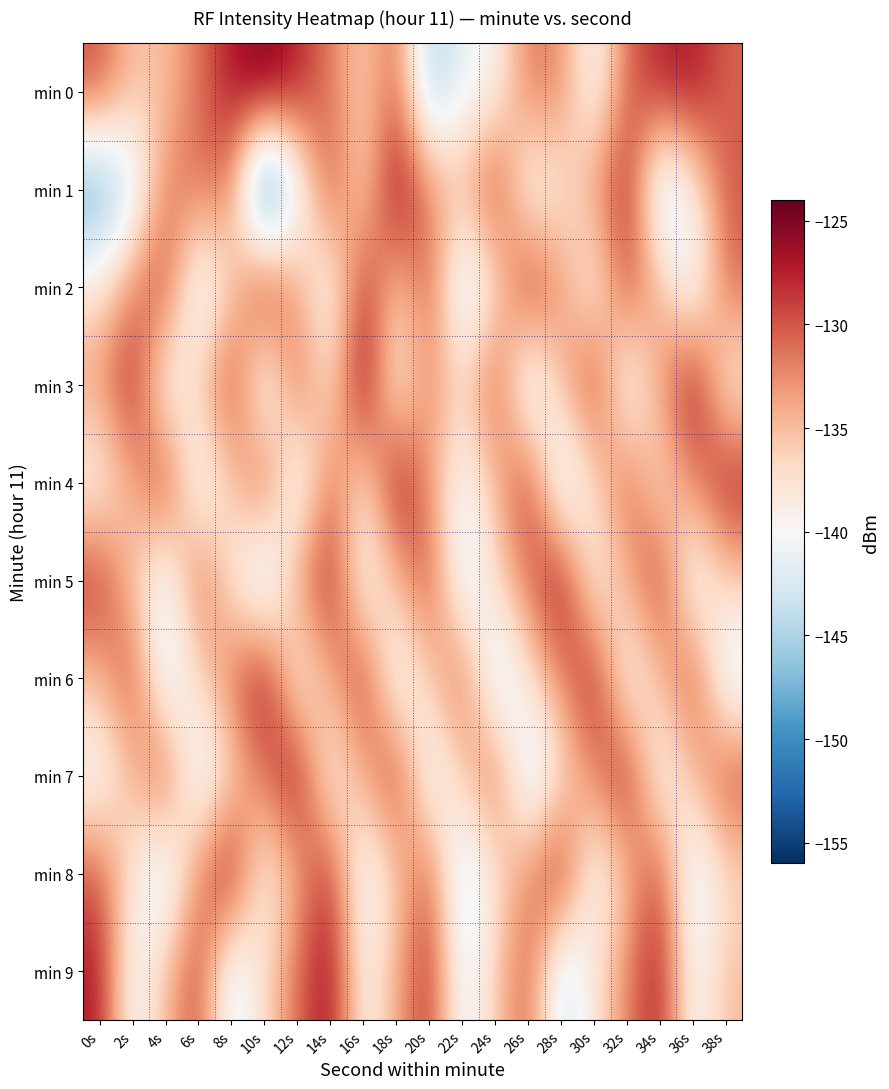

At 18s, list the series in order from smallest to largest.

min 6, min 3, min 2, min 8, min 5, min 9, min 0, min 7, min 4, min 1